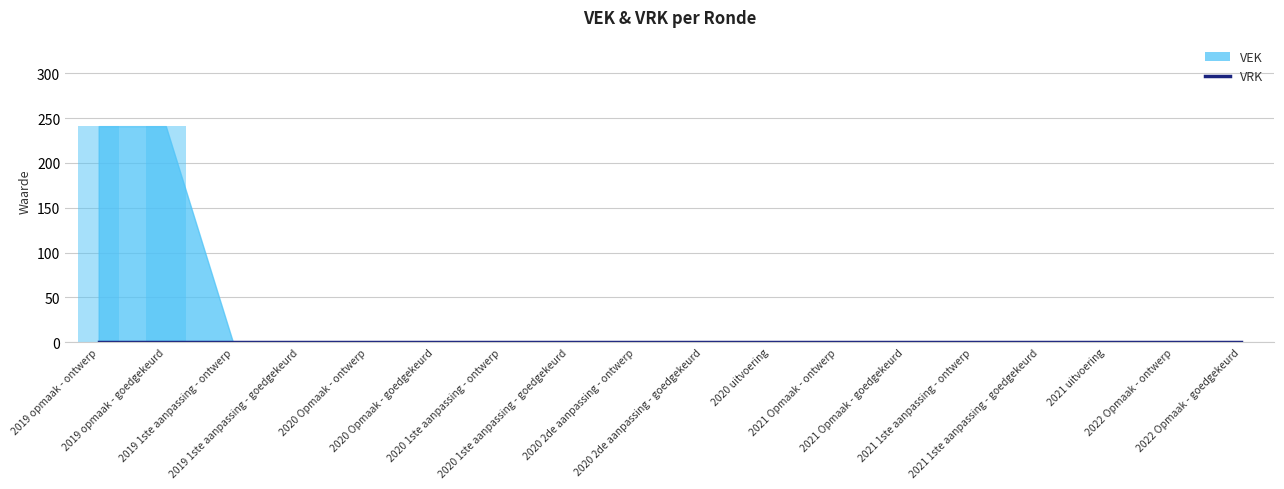

Which has a higher value, 2020 Opmaak - ontwerp or 2020 uitvoering?

2020 Opmaak - ontwerp